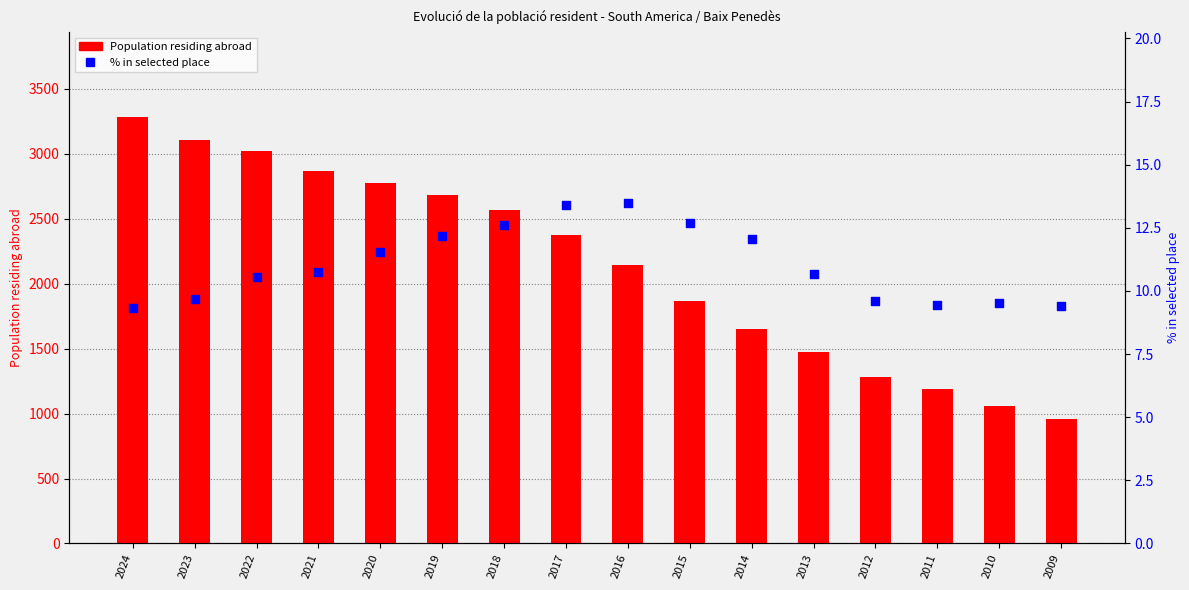

What are all the series names shown in the legend?

Population residing abroad, % in selected place